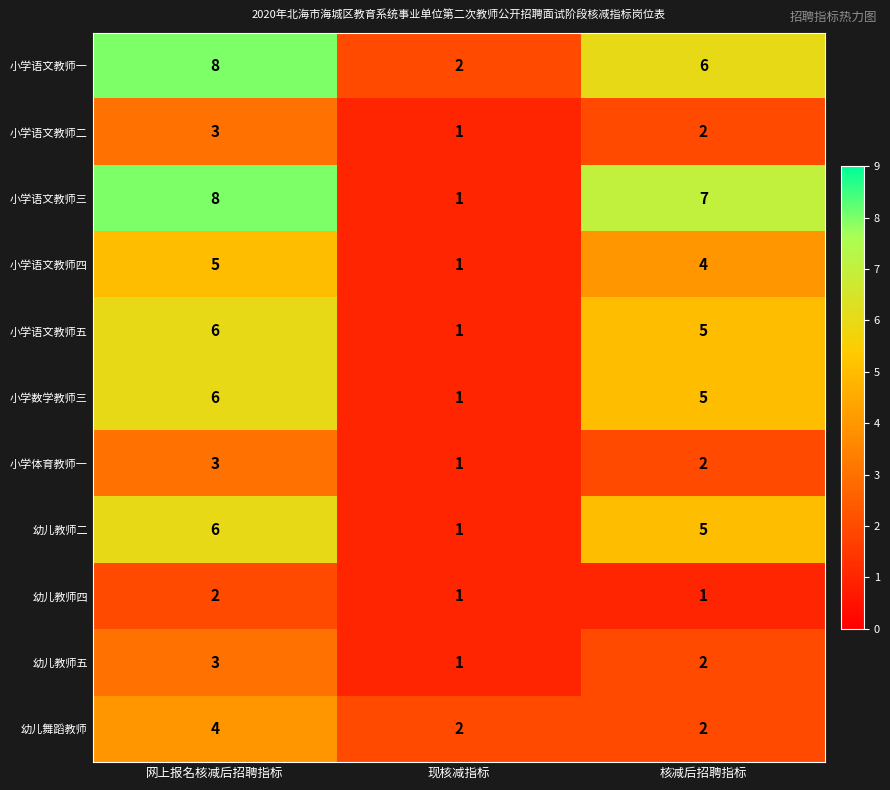

The 幼儿教师四 series shows 2 at 网上报名核减后招聘指标. True or false?

True